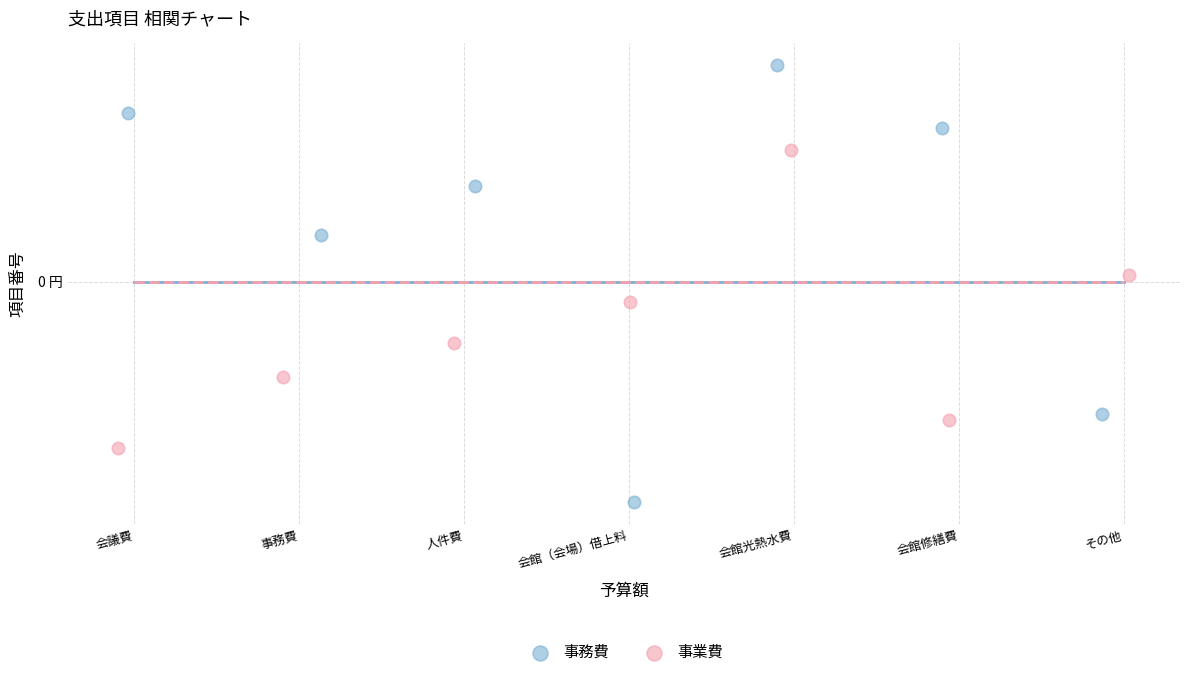

Which series has the widest spread of Y values?

事務費